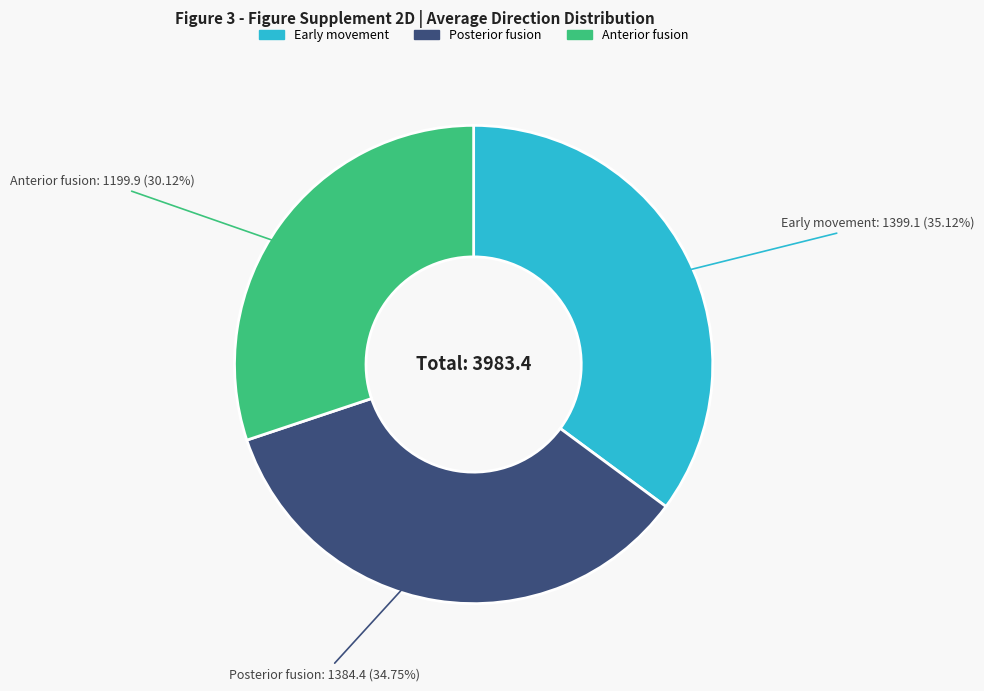

How many slices are in this pie chart?

3